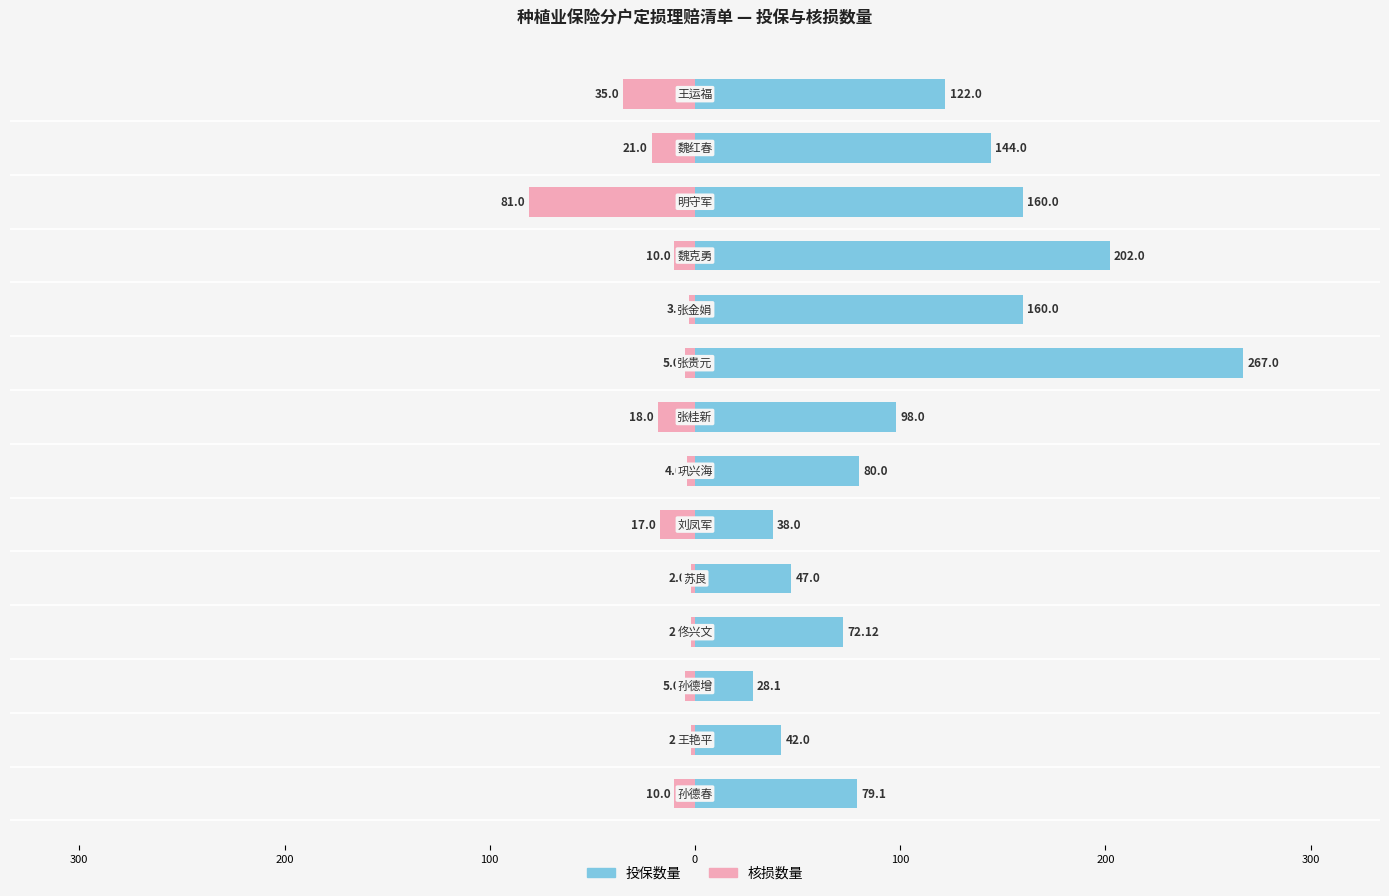

Which series has the largest range (max minus min)?

投保数量